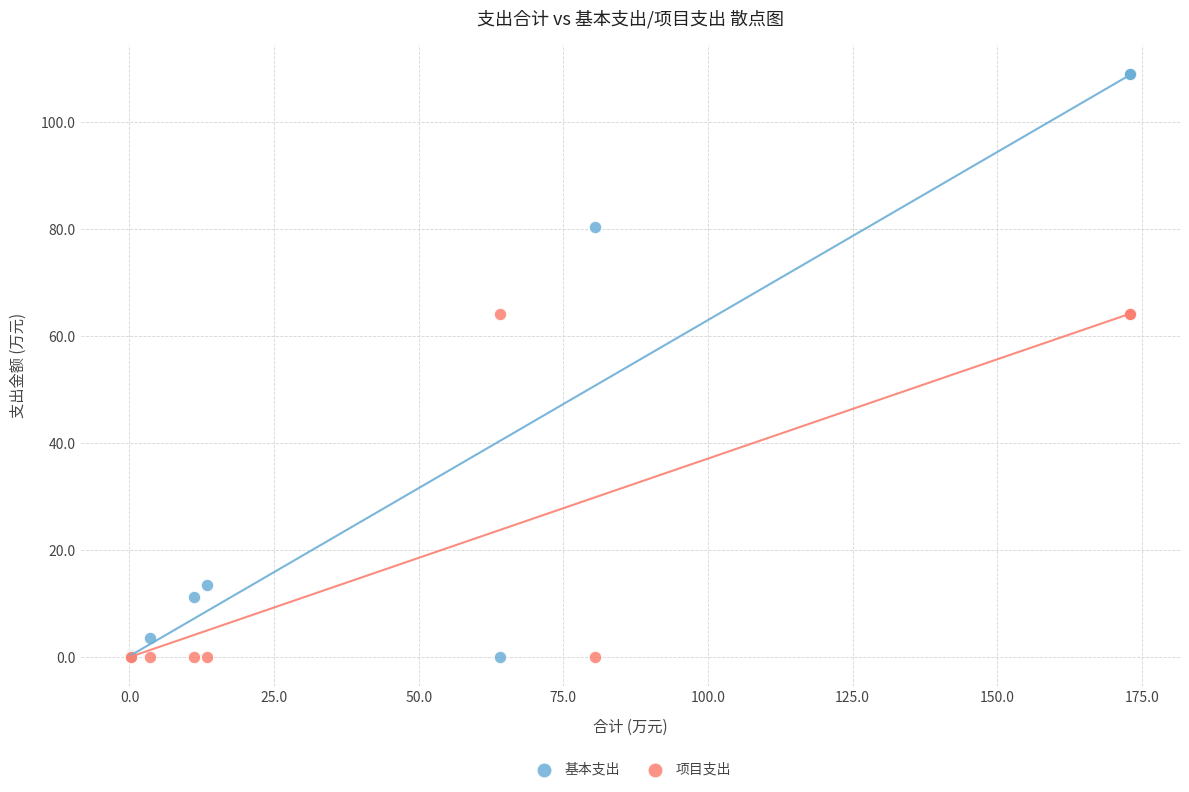

Which series has the largest Y range (max minus min)?

基本支出